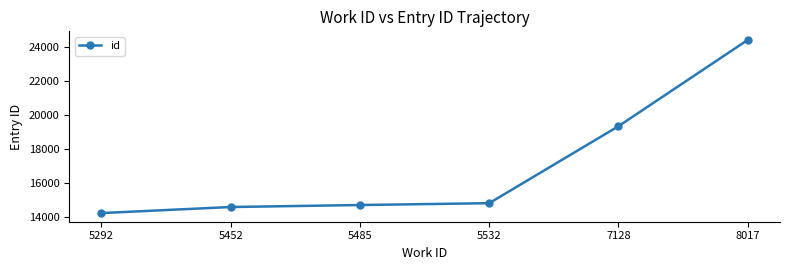

Reading left to right, what are all the values shown in this chart?

14218	14574	14691	14799	19326	24399